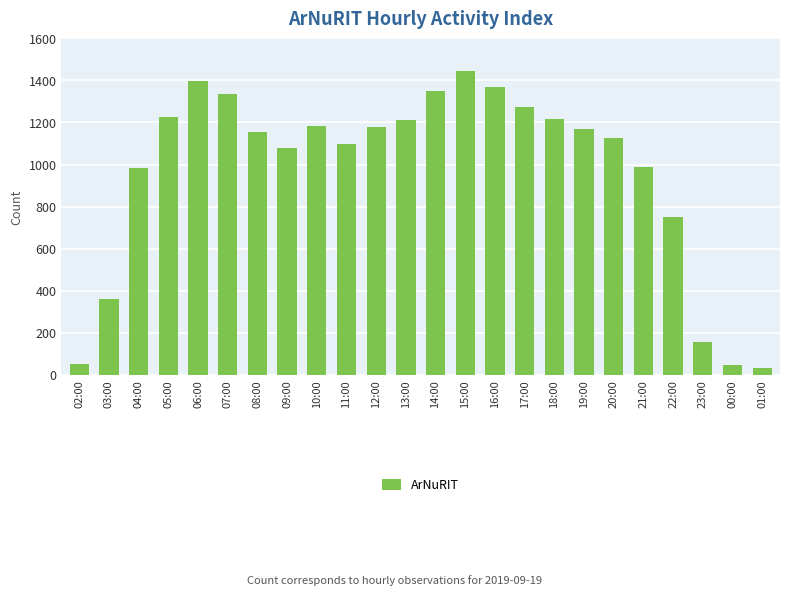

What is the change in value from 09:00 to 13:00?

+133